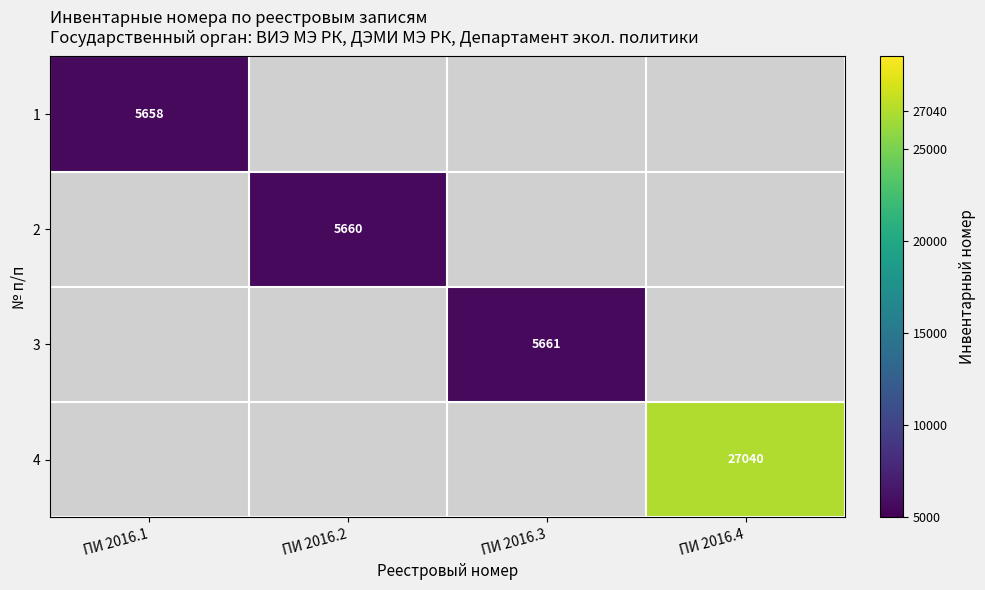

True or false: 4 has a value of 27040 at ПИ 2016.4.

True